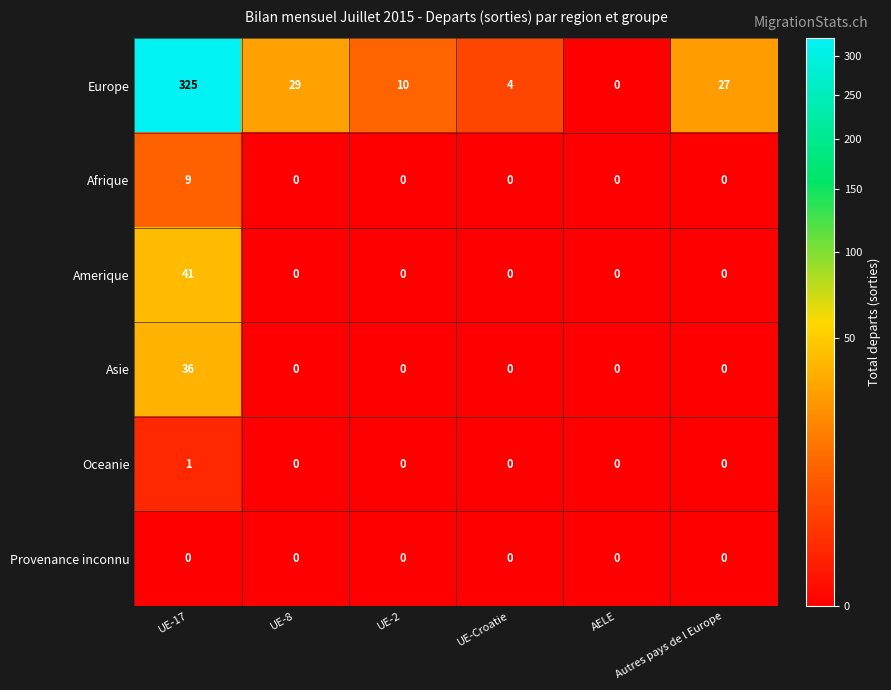

At which category is the sum across all series the highest?

UE-17